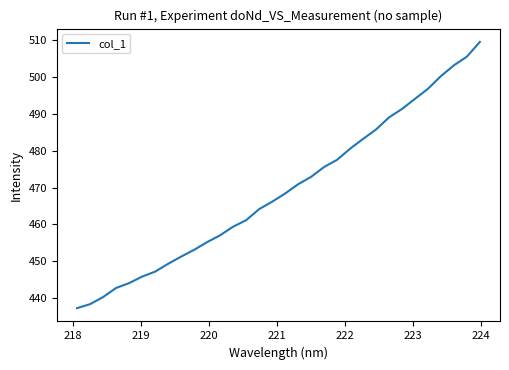

What is the difference between the maximum and minimum values?

72.2